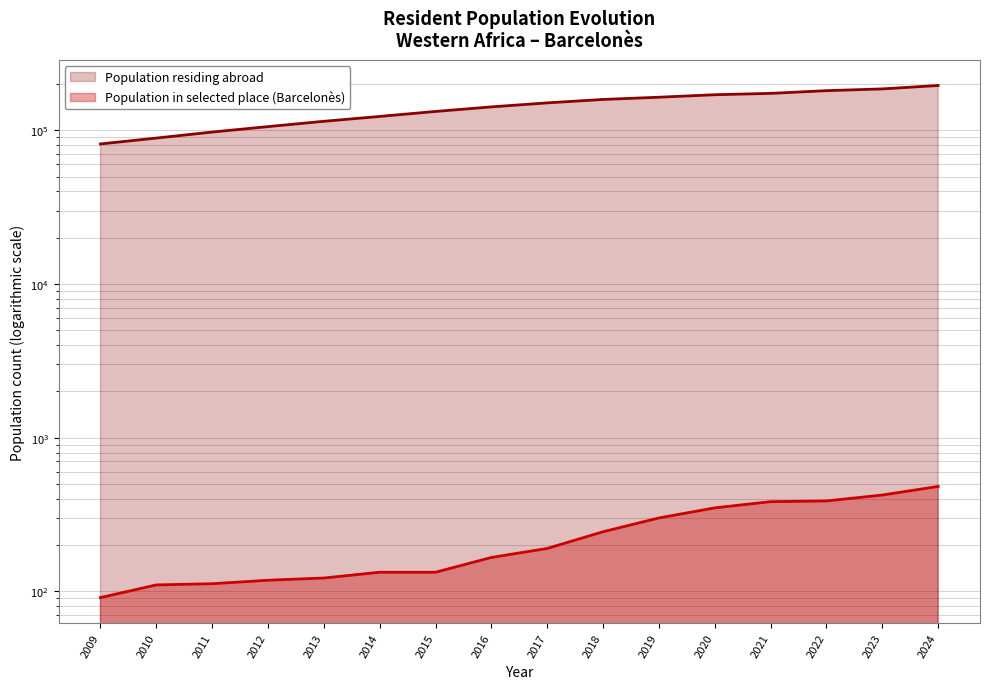

True or false: Population residing abroad and Population in selected place intersect in this chart.

False